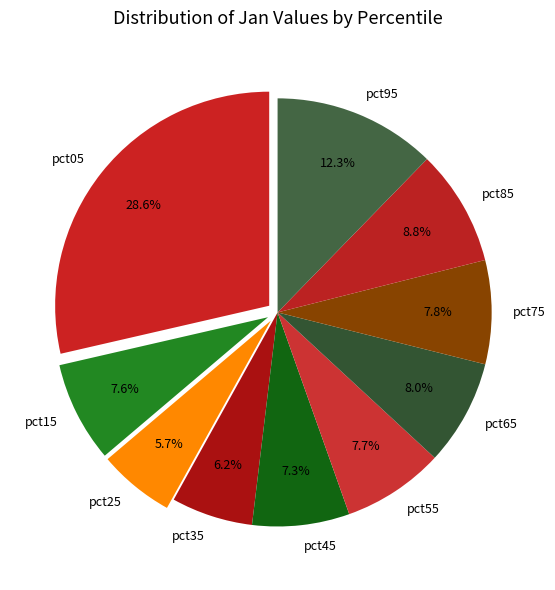

To the nearest percent, what percentage of the pie is pct05?

29%